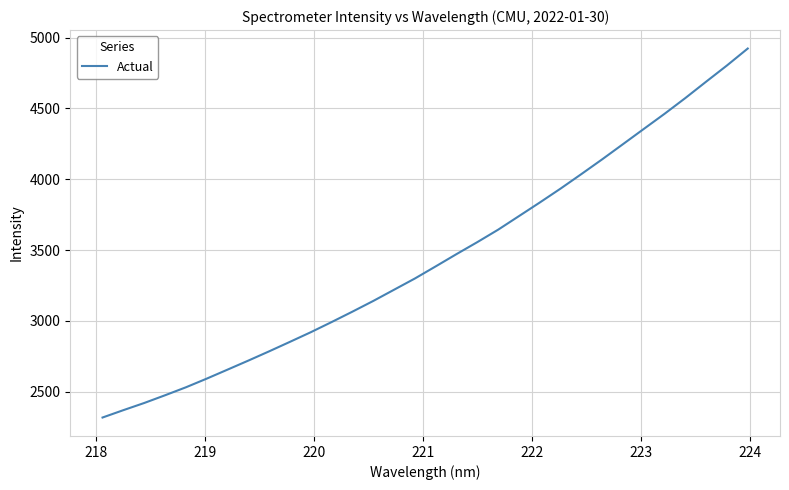

True or false: the data has more than 0 interior local peaks.

False